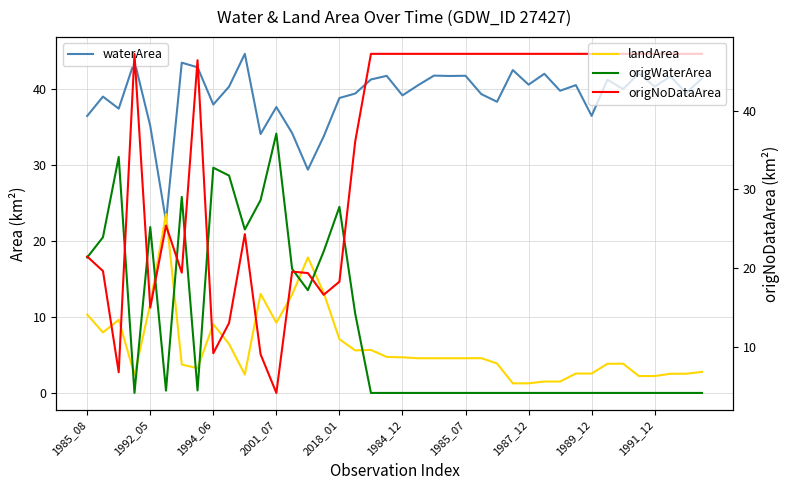

What is the spread (max minus min) of values at 11?

25.0